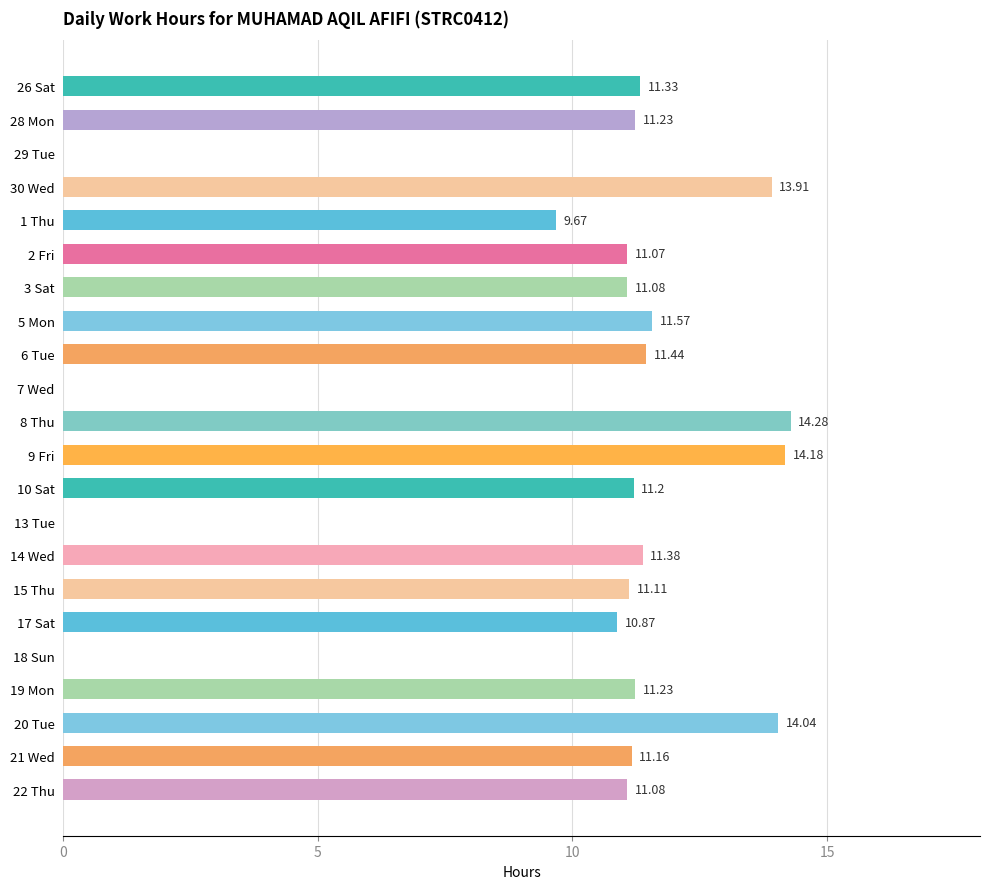

Which has a higher value, 6 Tue or 26 Sat?

6 Tue